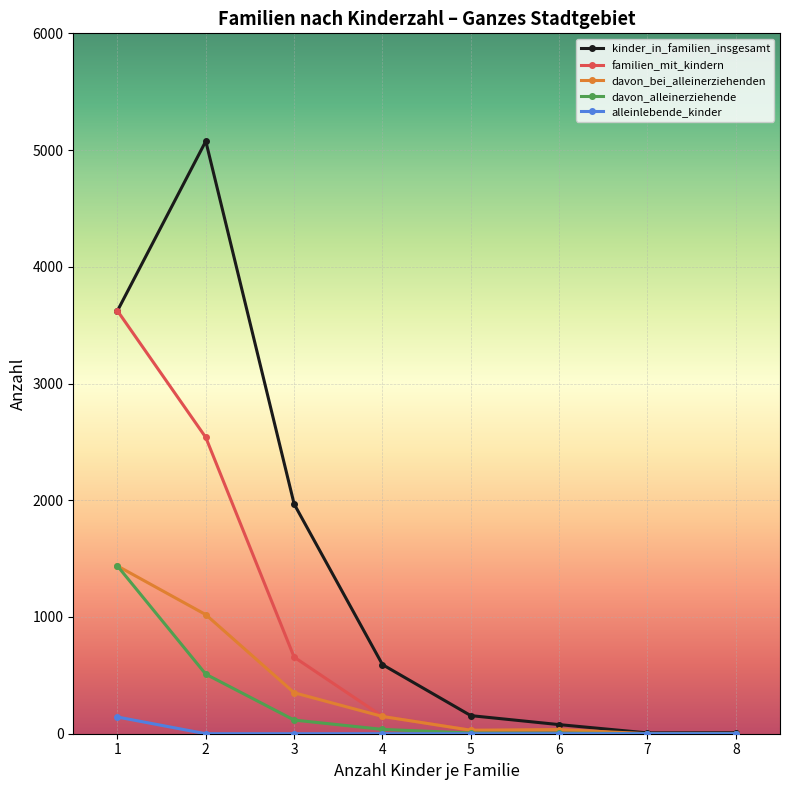

At 2, list the series in order from smallest to largest.

alleinlebende_kinder, davon_alleinerziehende, davon_bei_alleinerziehenden, familien_mit_kindern, kinder_in_familien_insgesamt